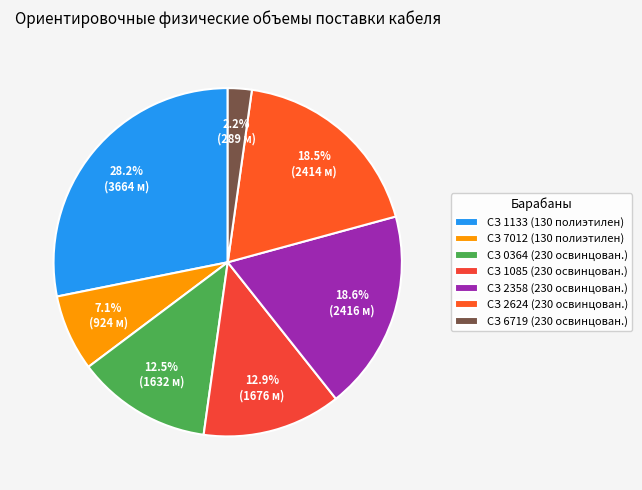

What is the ratio of the value at СЗ 7012 (130 полиэтилен) to the value at СЗ 2358 (230 освинцован.)?

0.4